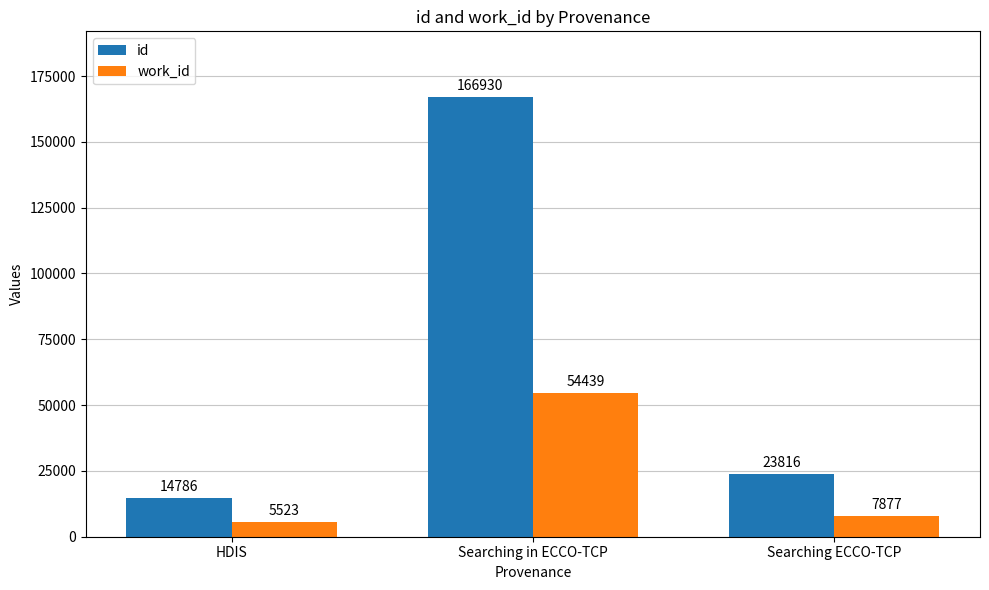

How many distinct data groups are displayed?

2